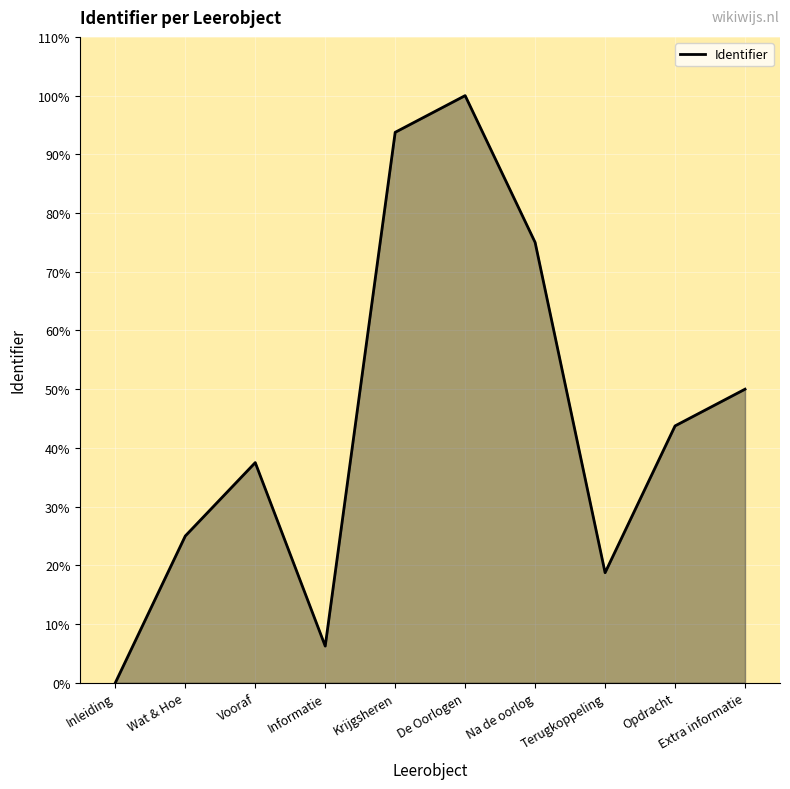

List the labels in order of value, largest first.

De Oorlogen, Krijgsheren, Na de oorlog, Extra informatie, Opdracht, Vooraf, Wat & Hoe, Terugkoppeling, Informatie, Inleiding